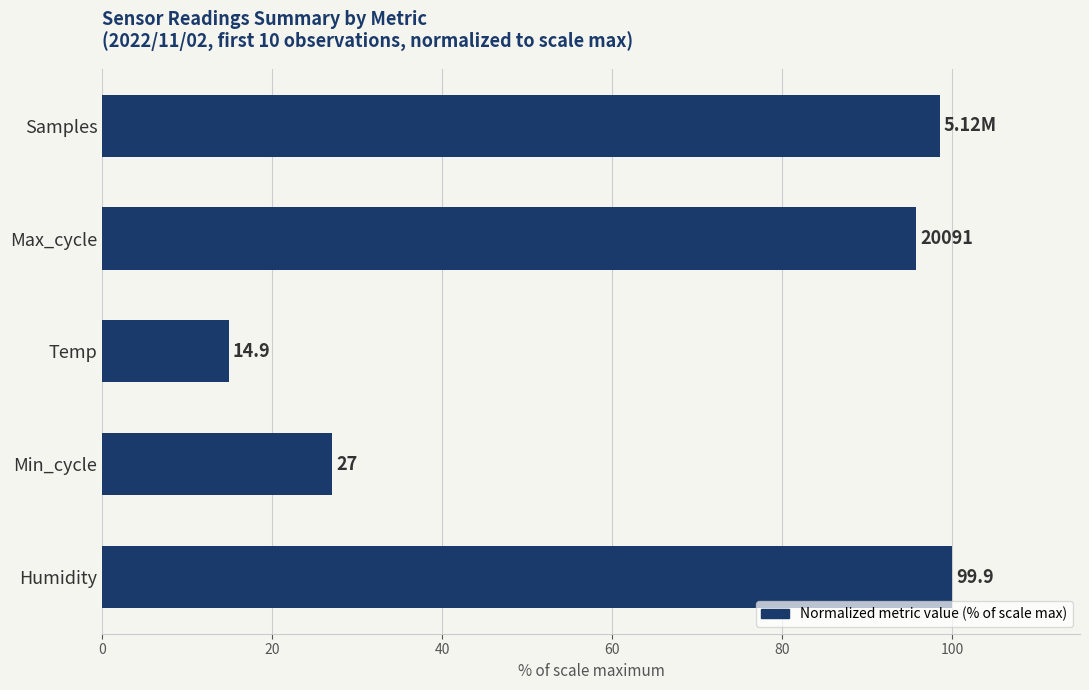

At which category does the chart reach its peak across all series?

Humidity